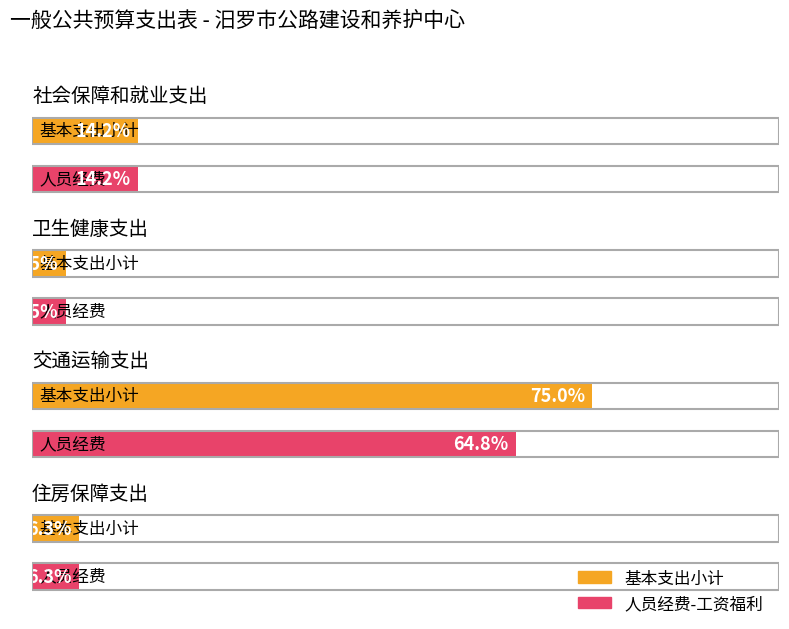

Rank the series at 社会保障和就业支出 from highest to lowest value.

基本支出小计, 人员经费-工资福利